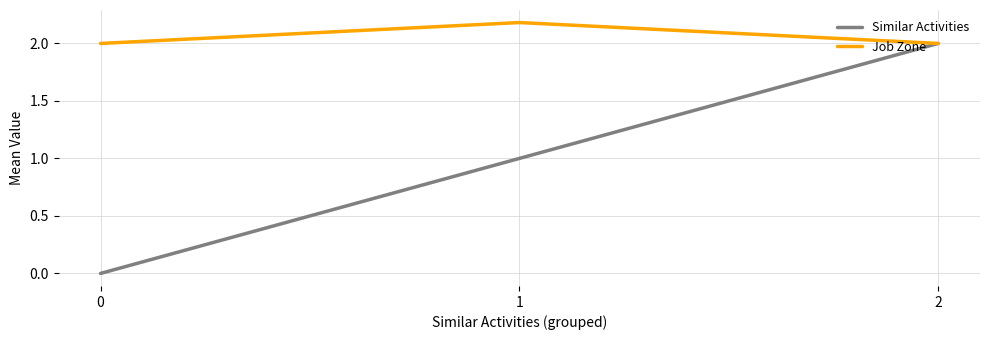

What is the sum of the Similar Activities values at 0 and 1?

1.0